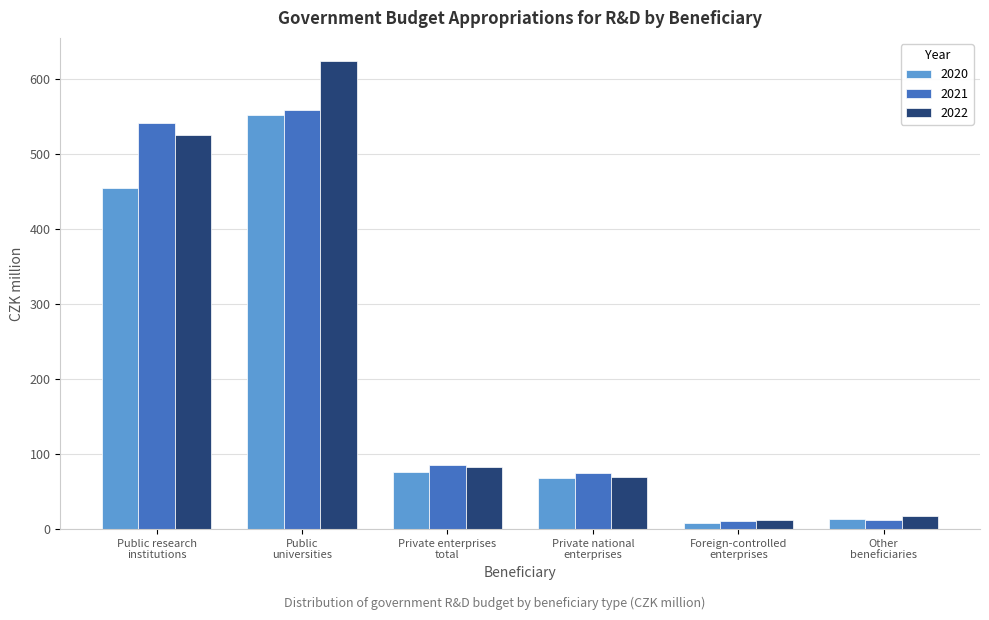

Which series has the largest range (max minus min)?

2022